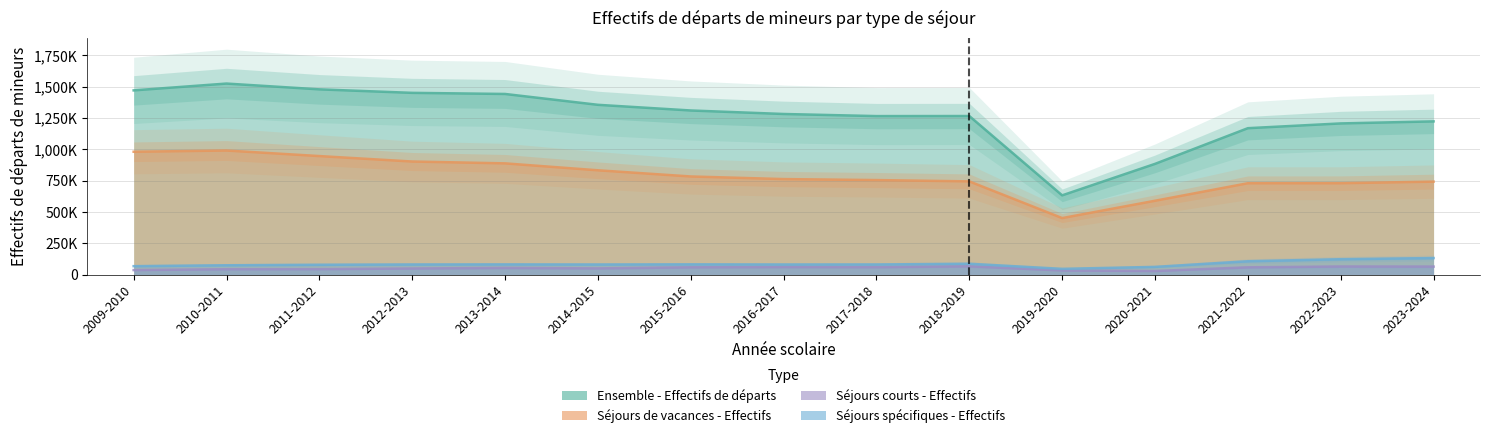

At how many categories does at least one series exceed 658336?

14